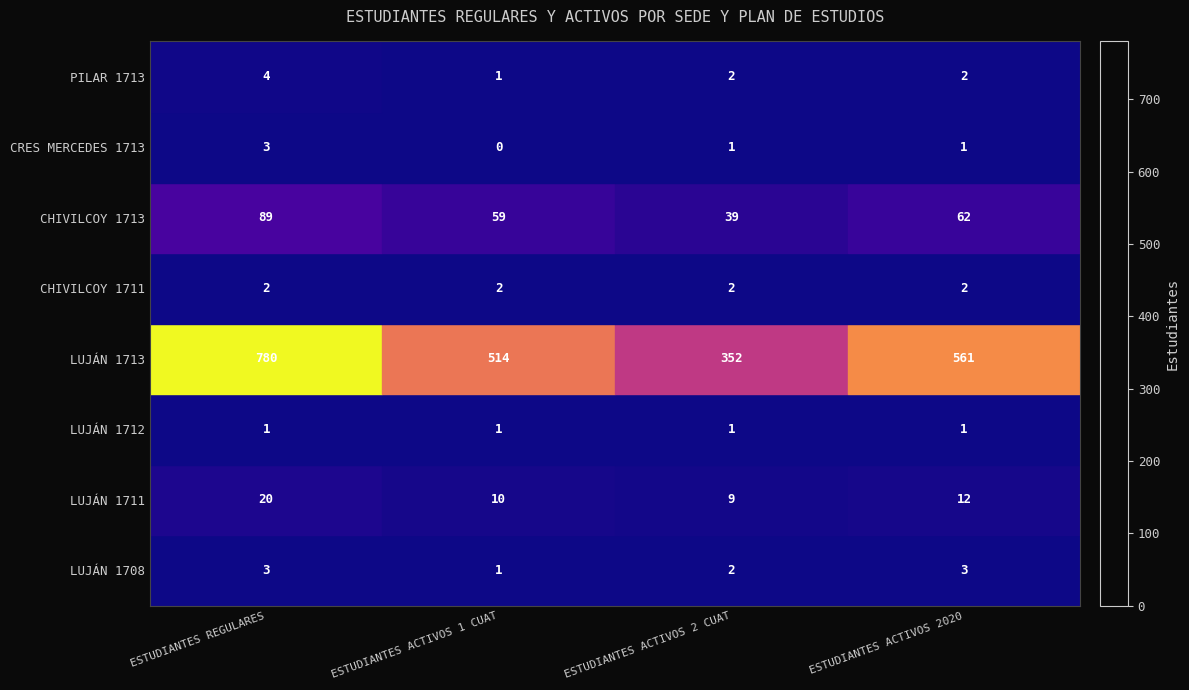

What is the sum of all LUJÁN 1711 values?

51